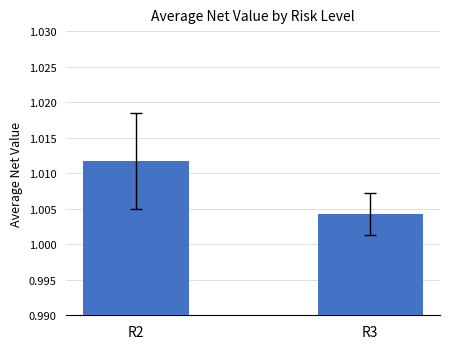

Between R3 and R2, which is larger?

R2